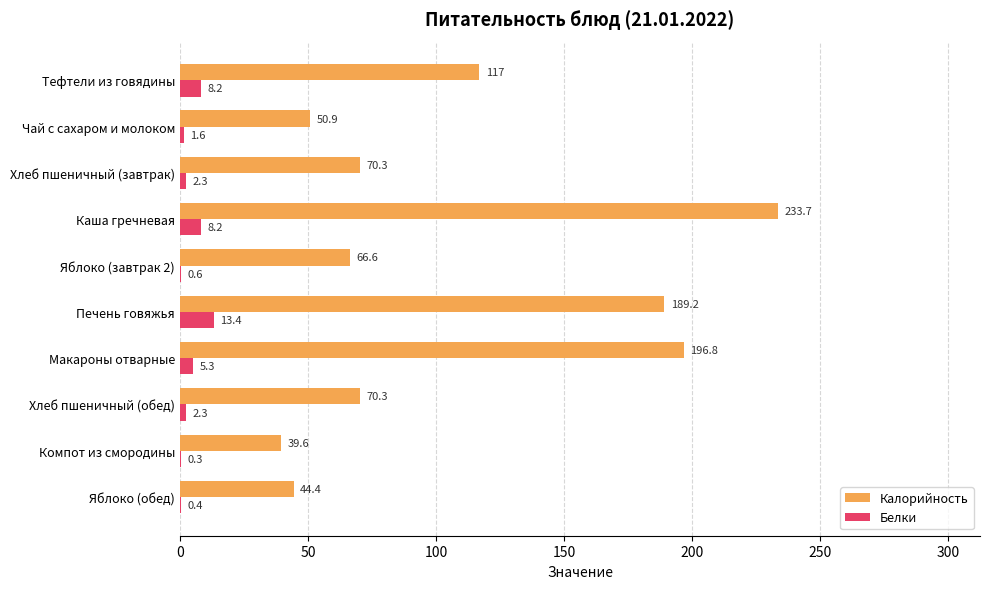

True or false: Калорийность has a value of 189.2 at Печень говяжья.

True